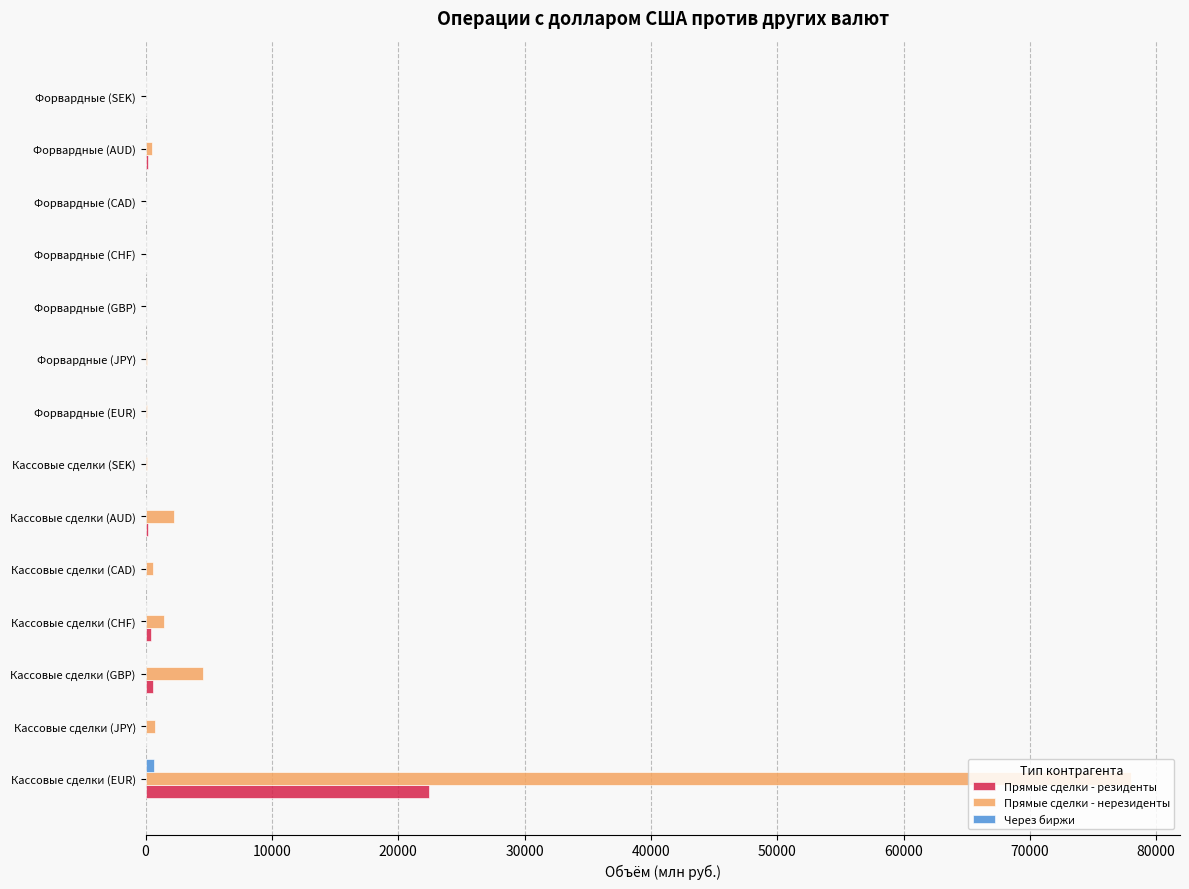

At which label is Прямые сделки - нерезиденты closest to 38991?

Кассовые сделки (GBP)